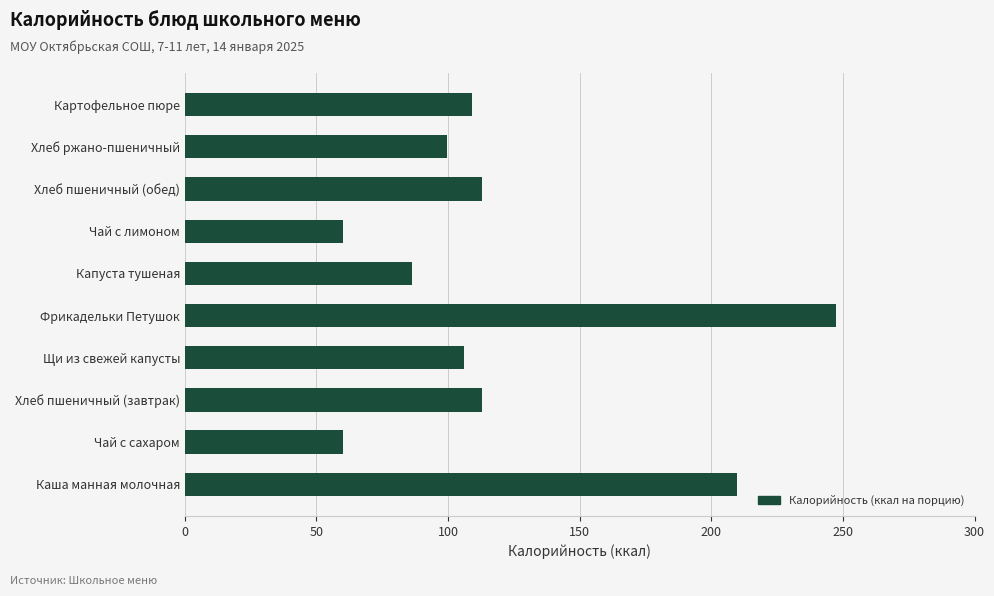

Approximately how many times larger is the value at Чай с сахаром compared to Щи из свежей капусты?

0.6